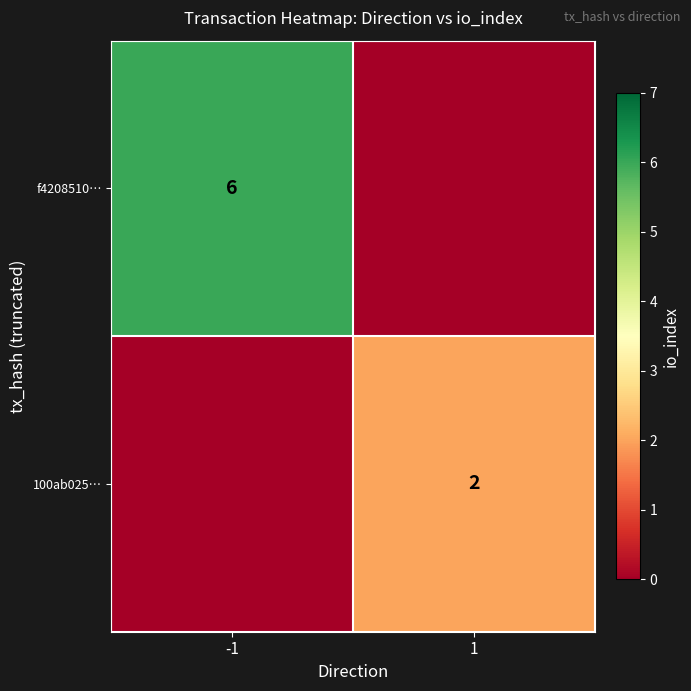

What is the spread (max minus min) of values at -1?

6